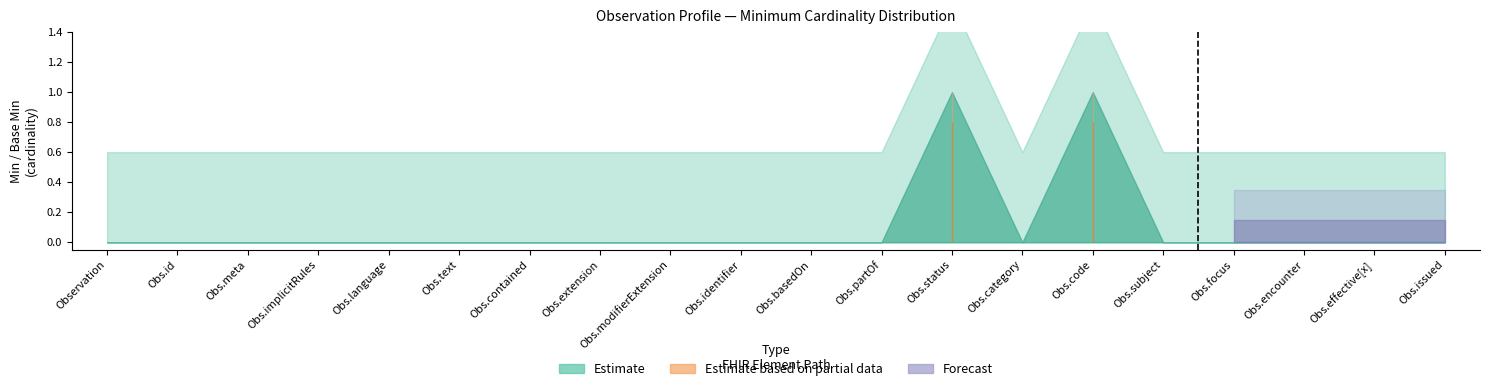

How many interior local peaks does the Estimate based on partial (Min) series have?

2